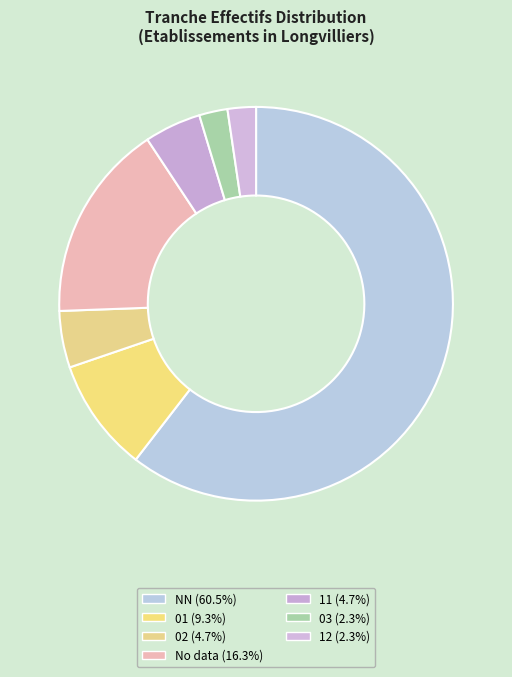

How many slices are in this pie chart?

7